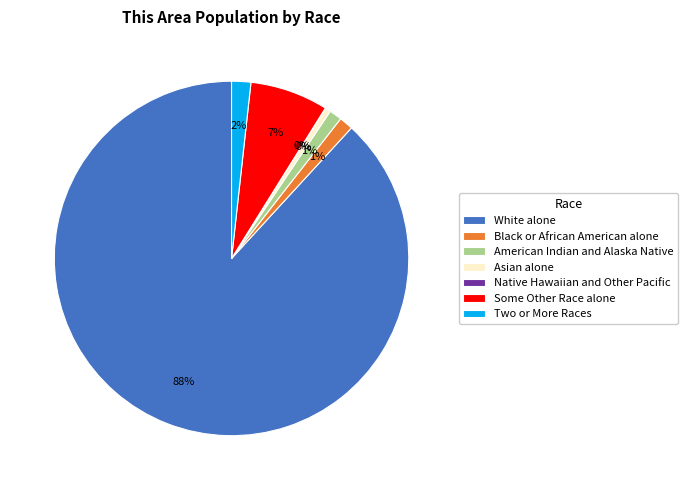

To the nearest percent, what is the average slice percentage?

14%